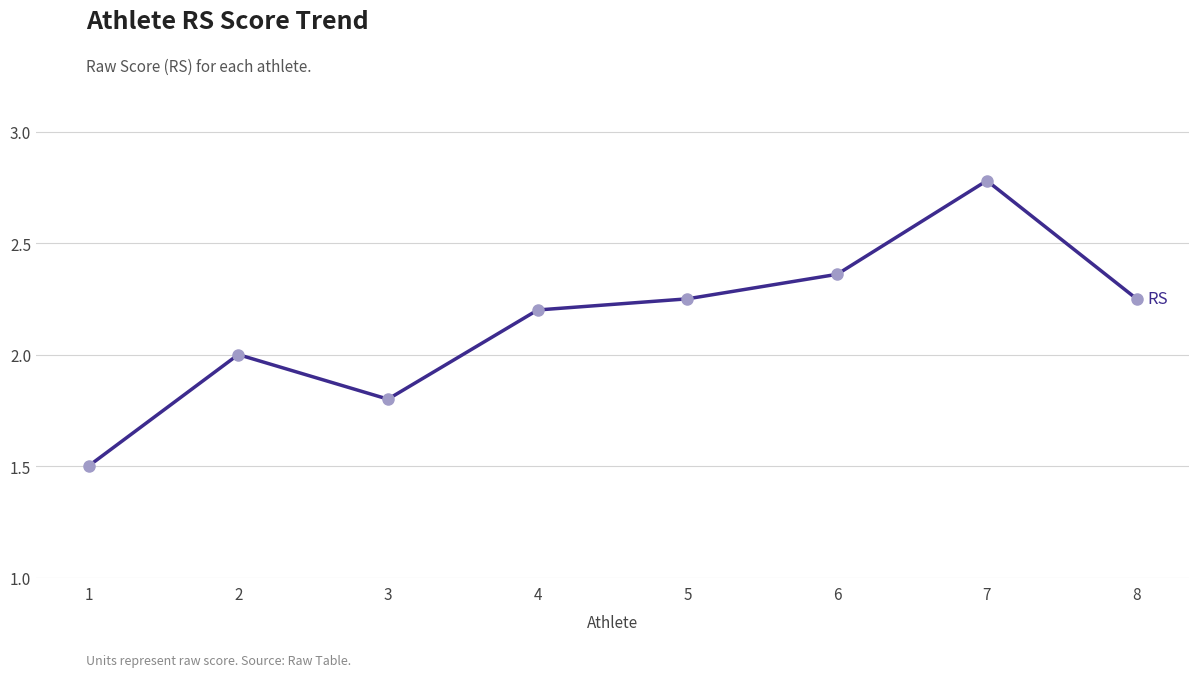

What is the difference between the maximum and second lowest values?

1.0